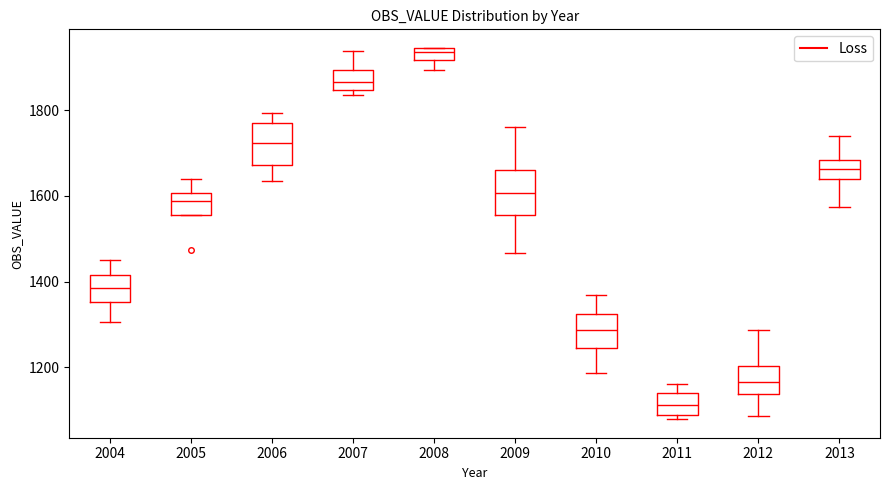

Which box has the lowest median line?

2011